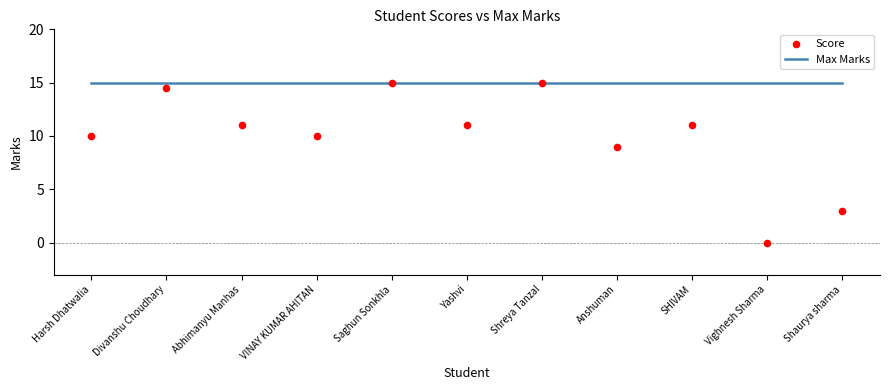

Which series contains the lowest Y value?

Score